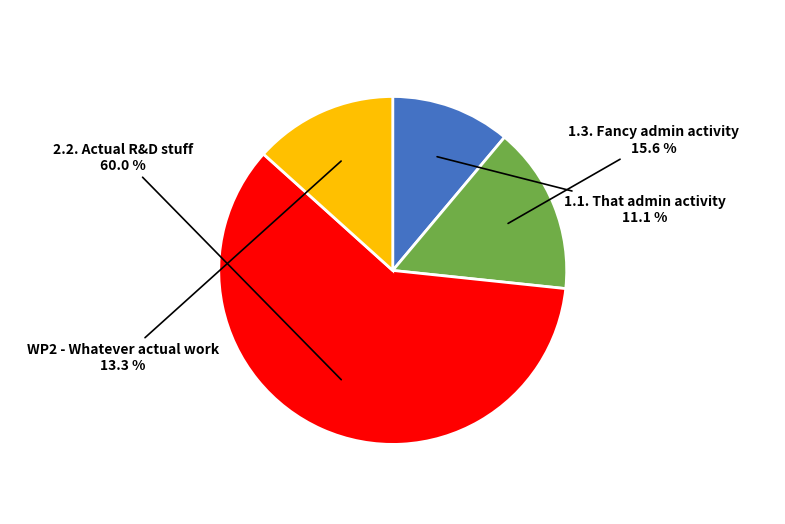

Does any single category account for the majority?

Yes